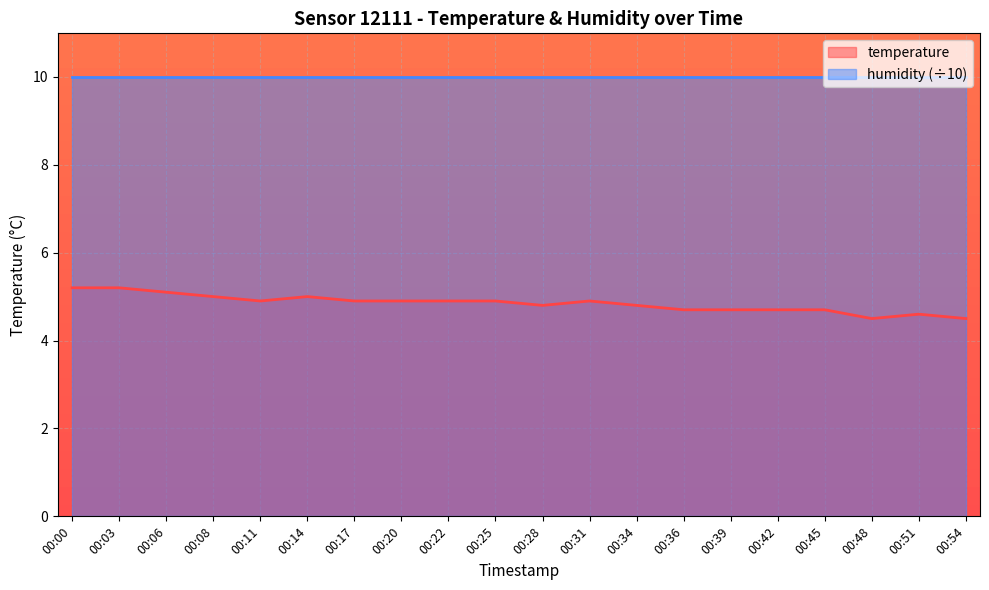

Does the chart display data point markers on the line(s)?

No